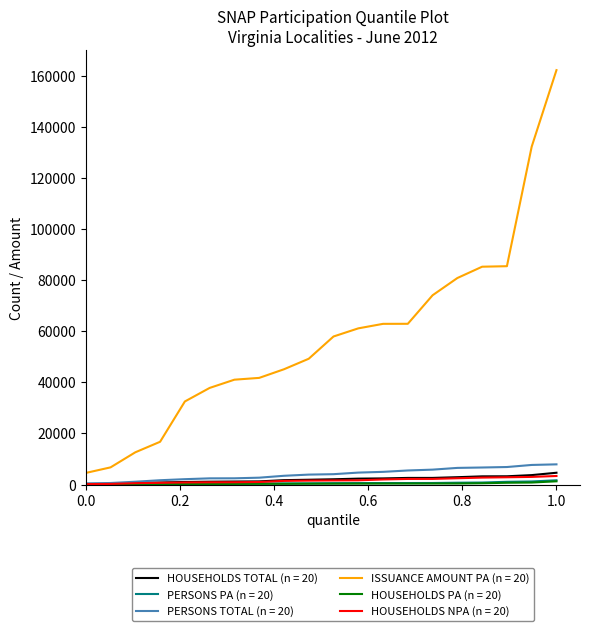

Which series has the largest total across all categories?

ISSUANCE AMOUNT PA (n = 20)